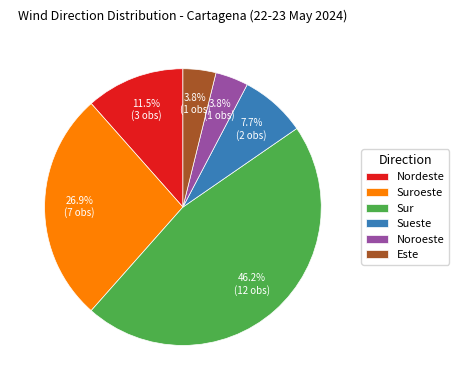

The Este slice represents 4% of the pie. True or false?

True